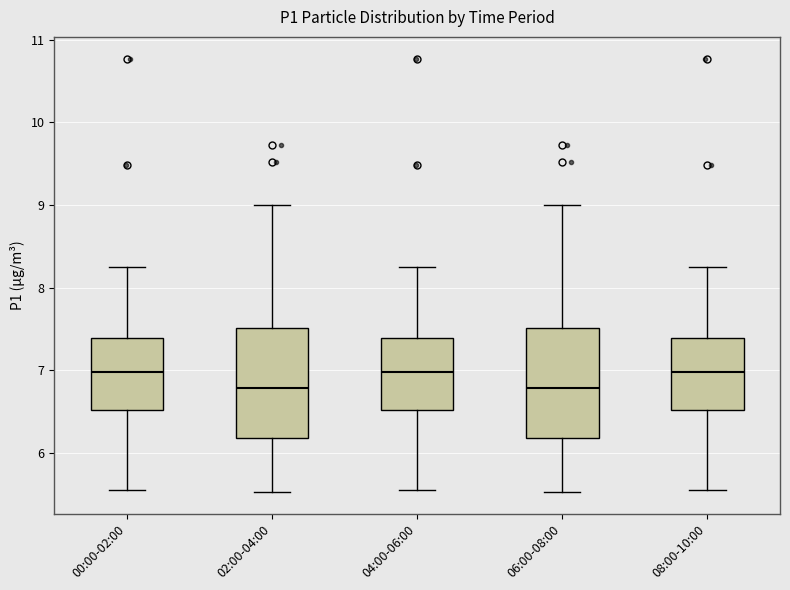

Reading left to right, read every box against the y-axis: the position of its median line, the range the box covers, and the ends of its whiskers. The values are not printed on the chart, so give them approximately, as read against the axis.

00:00-02:00: median 7.0, box 6.5 to 7.4, whiskers 5.6 to 8.3
02:00-04:00: median 6.8, box 6.2 to 7.5, whiskers 5.5 to 9.0
04:00-06:00: median 7.0, box 6.5 to 7.4, whiskers 5.6 to 8.3
06:00-08:00: median 6.8, box 6.2 to 7.5, whiskers 5.5 to 9.0
08:00-10:00: median 7.0, box 6.5 to 7.4, whiskers 5.6 to 8.3